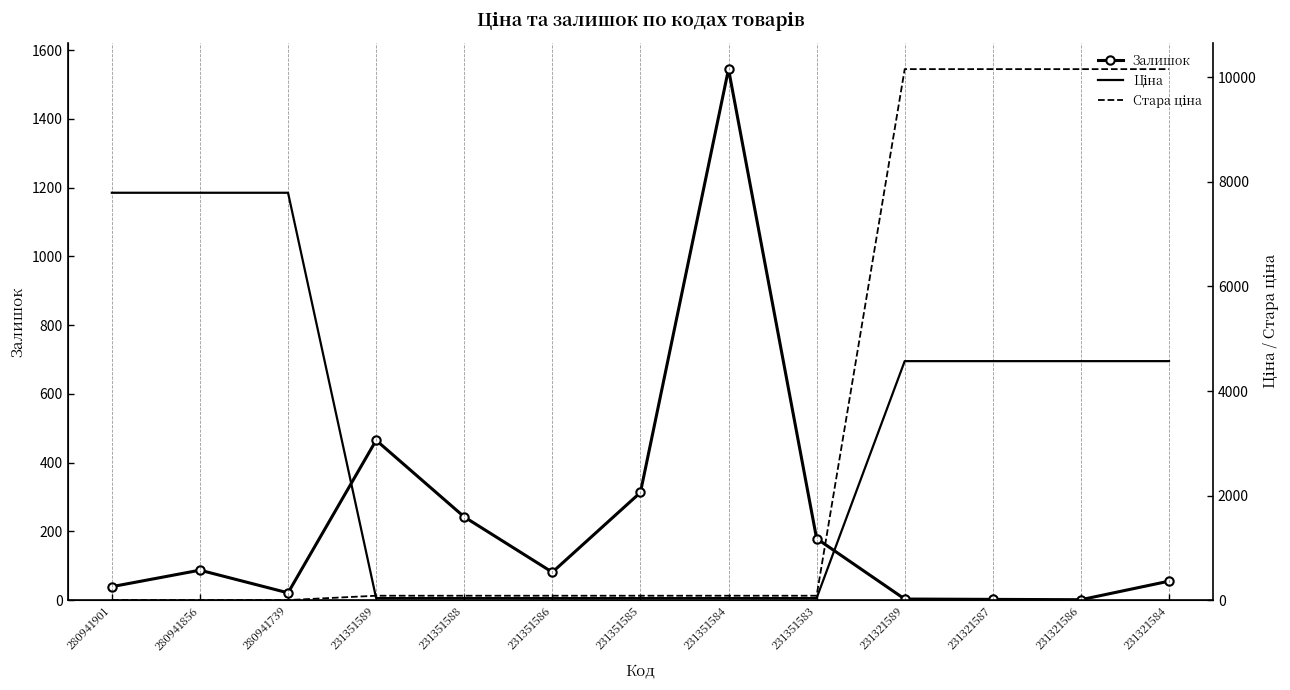

At which label does Ціна first exceed 4571?

280941901